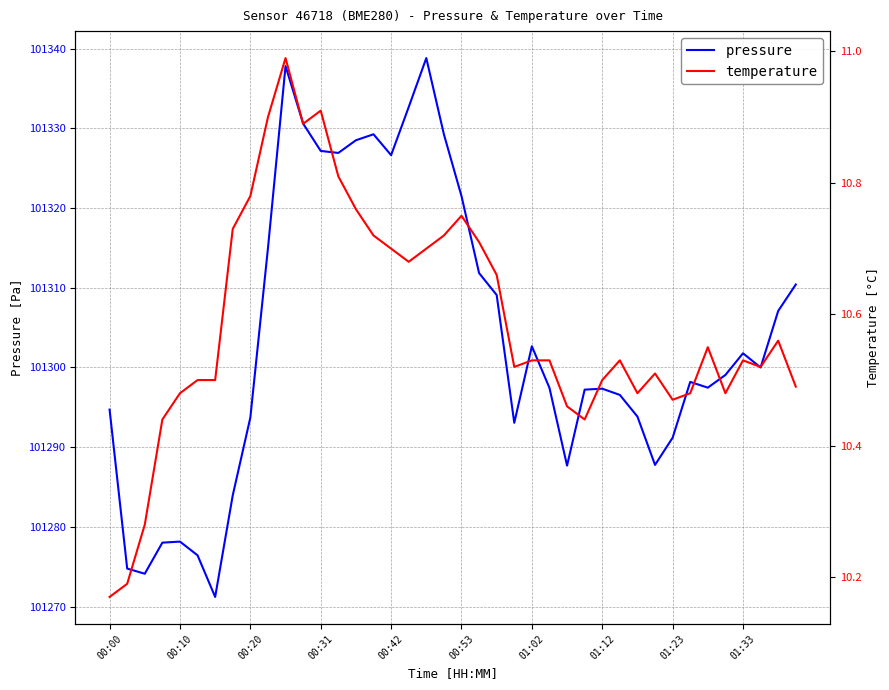

What are all the series names shown in the legend?

pressure, temperature